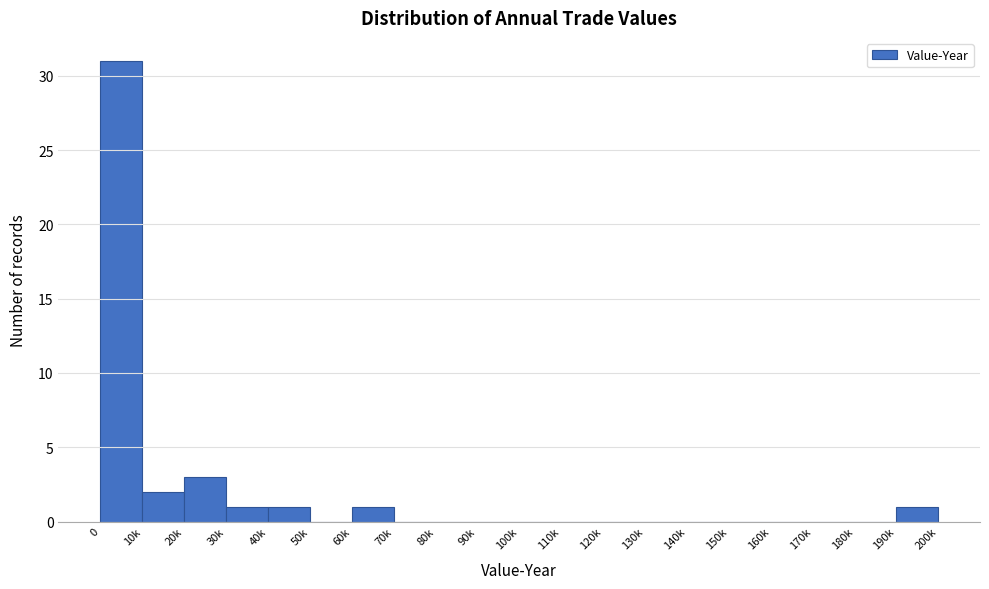

Reading right to left, transcribe all the data shown in this chart.

190k=1	180k=0	170k=0	160k=0	150k=0	140k=0	130k=0	120k=0	110k=0	100k=0	90k=0	80k=0	70k=0	60k=1	50k=0	40k=1	30k=1	20k=3	10k=2	0=31